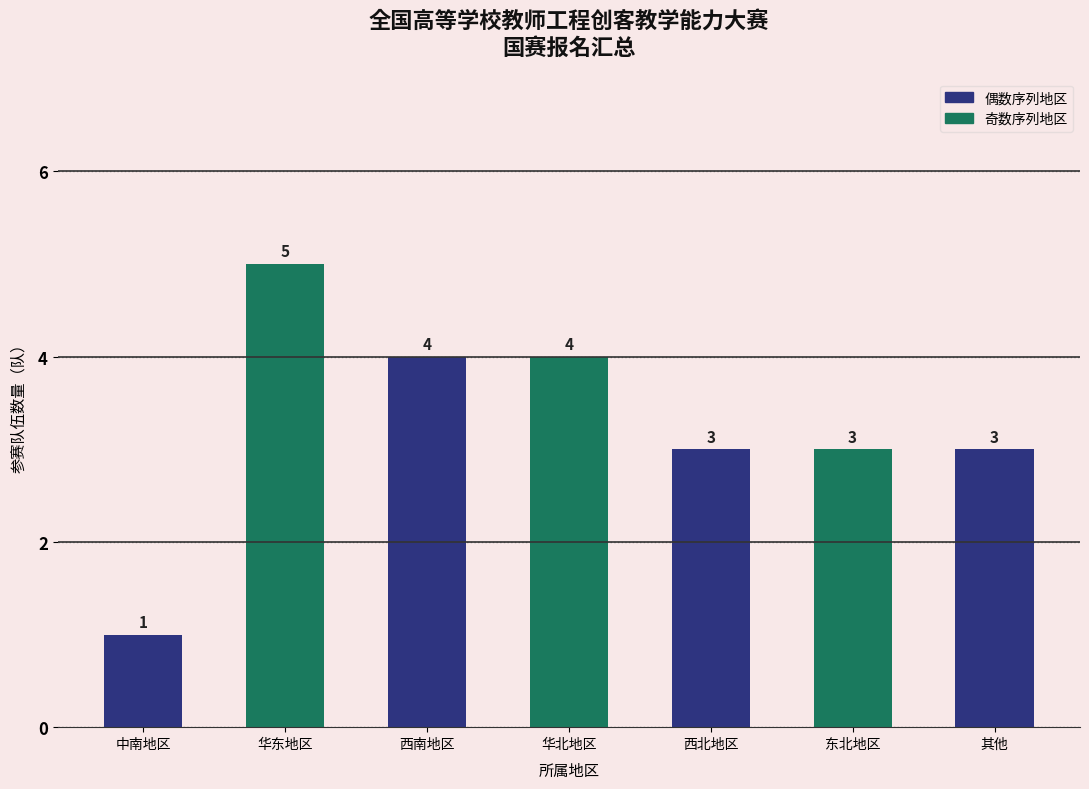

Reading left to right, list all the values displayed in this chart.

1	5	4	4	3	3	3